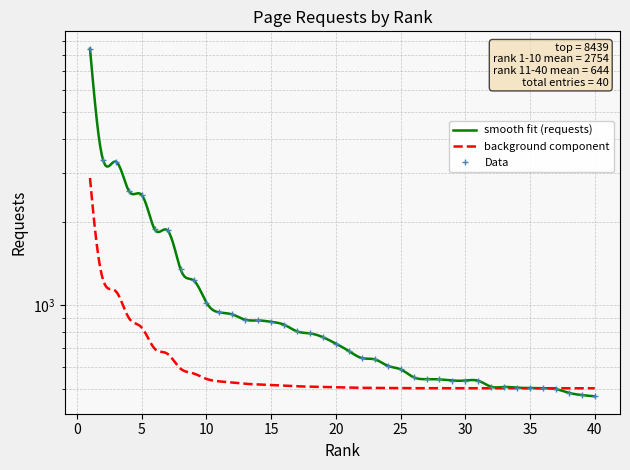

The chart shows a value of 503 at 36. True or false?

True